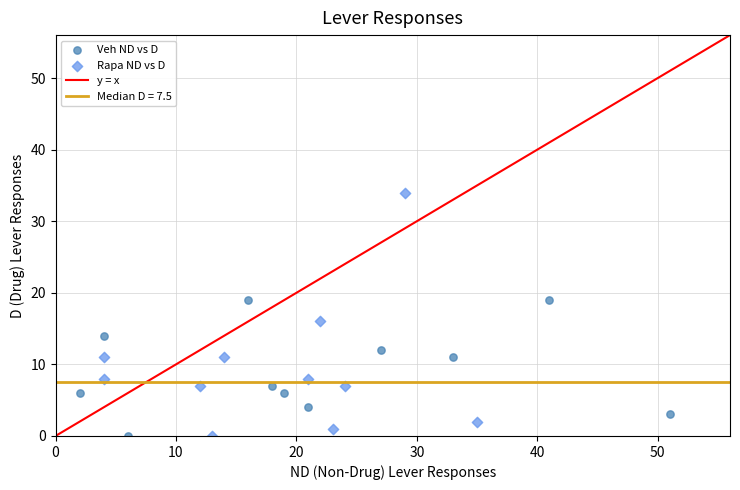

Which series reaches the maximum Y coordinate?

Rapa ND vs D